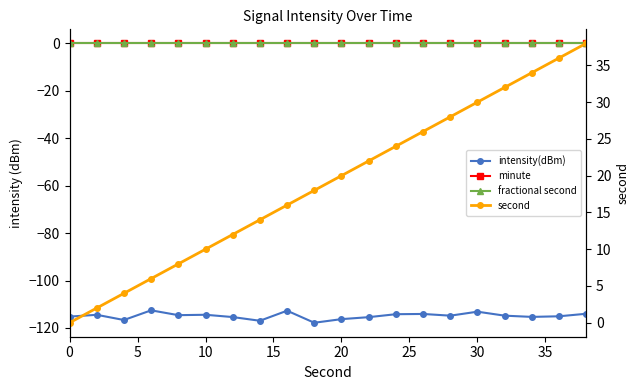

True or false: fractional second and intensity(dBm) intersect in this chart.

False